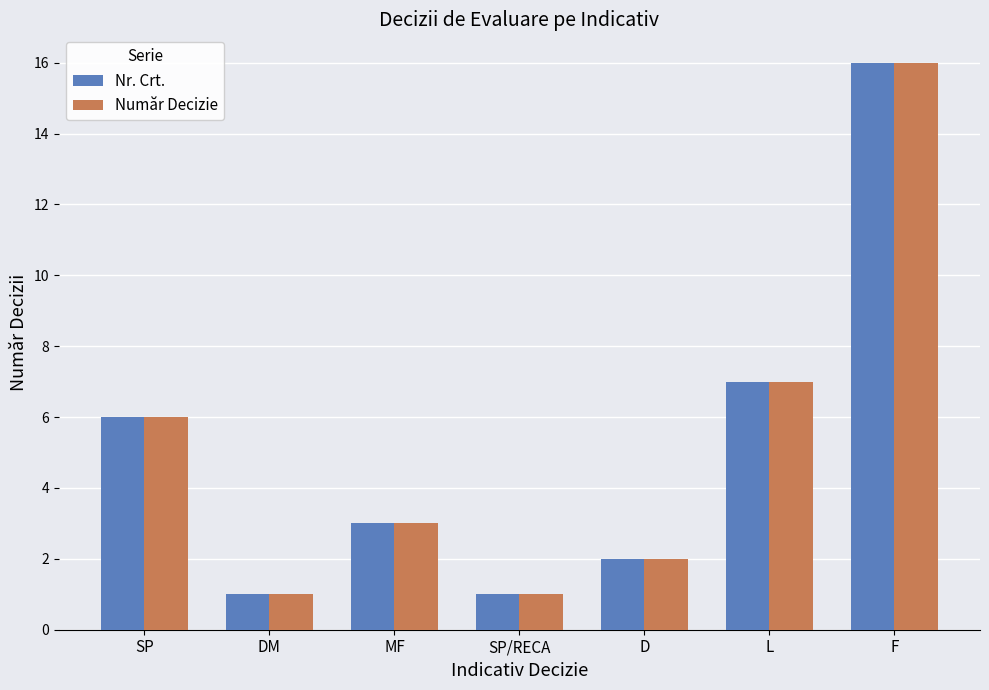

True or false: Număr Decizie has a value of 6 at SP.

True